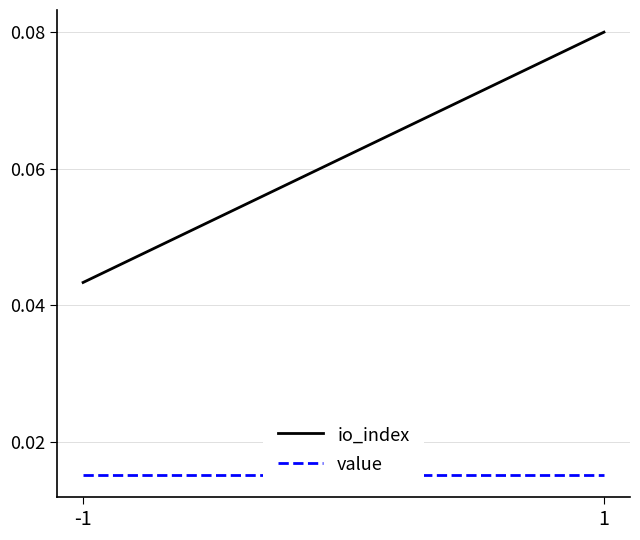

What is the value of the io_index point at the 2nd from the left?

0.1